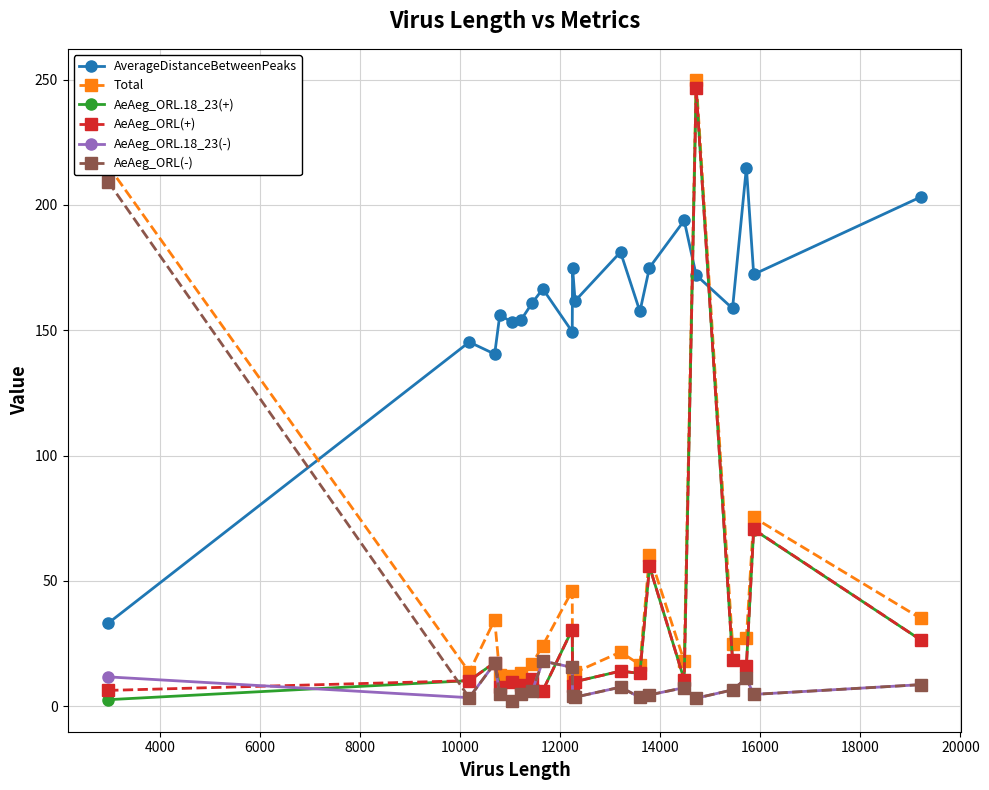

What is the maximum value for AeAeg_ORL(-)?

209.3